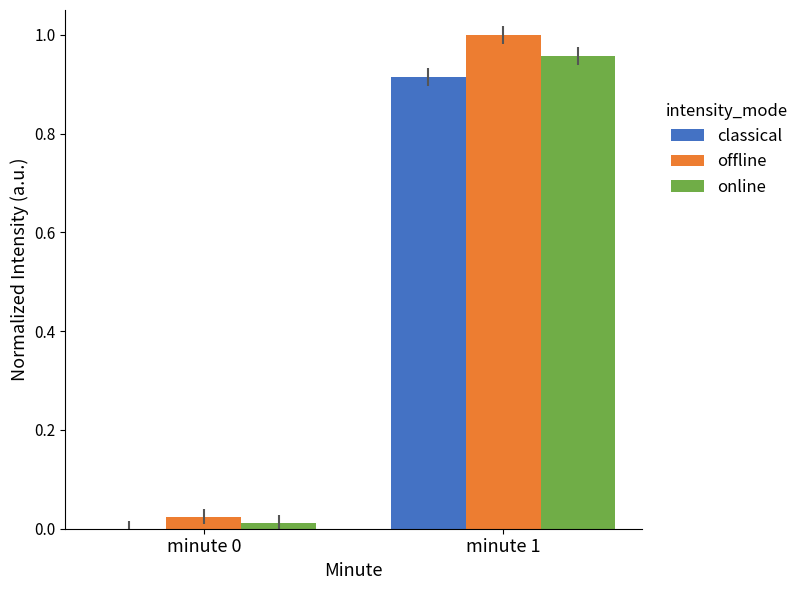

At which category is the sum across all series the highest?

minute 1